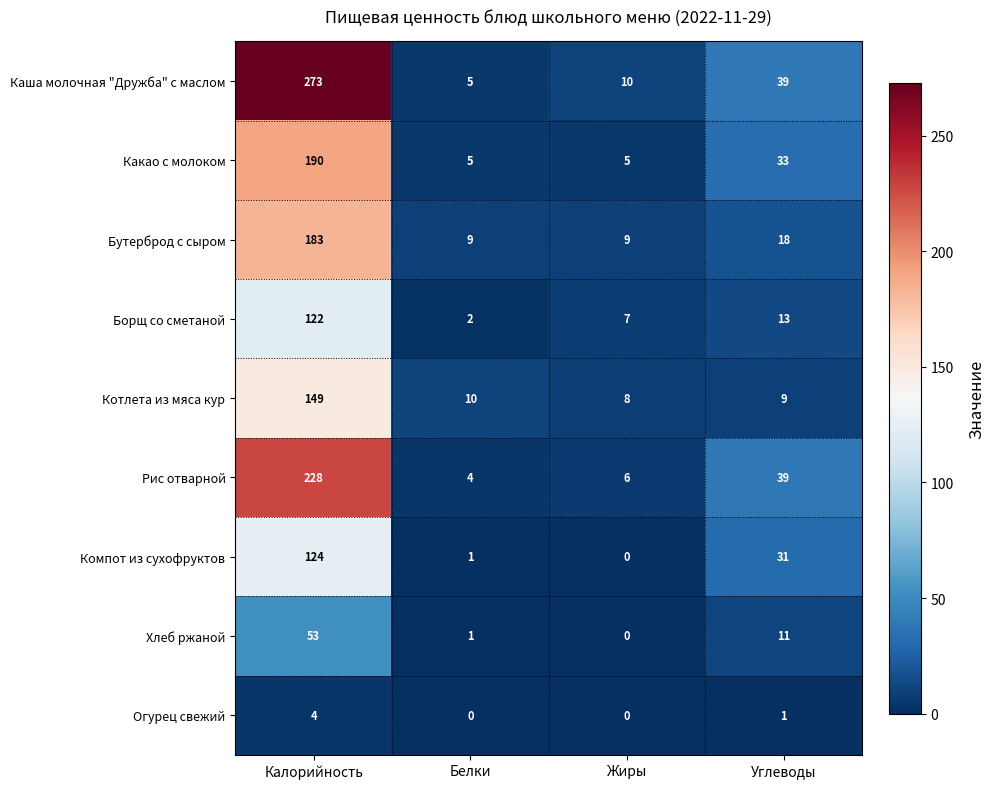

The Компот из сухофруктов series shows 60 at Жиры. True or false?

False